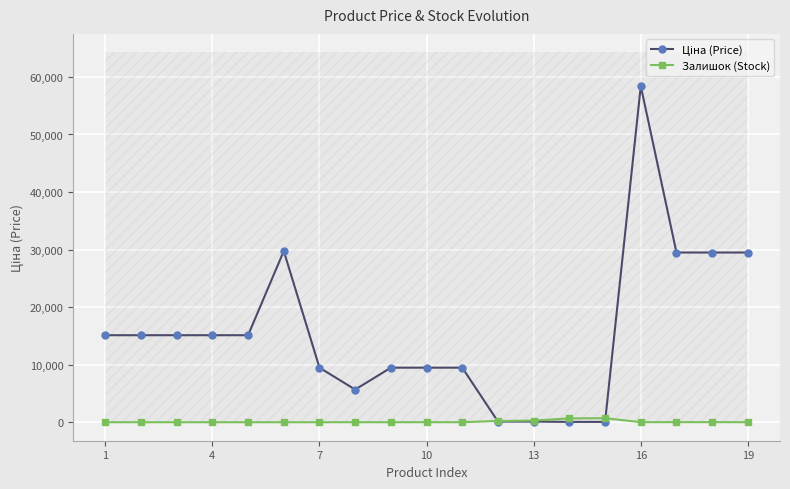

At how many categories does at least one series exceed 19201?

5